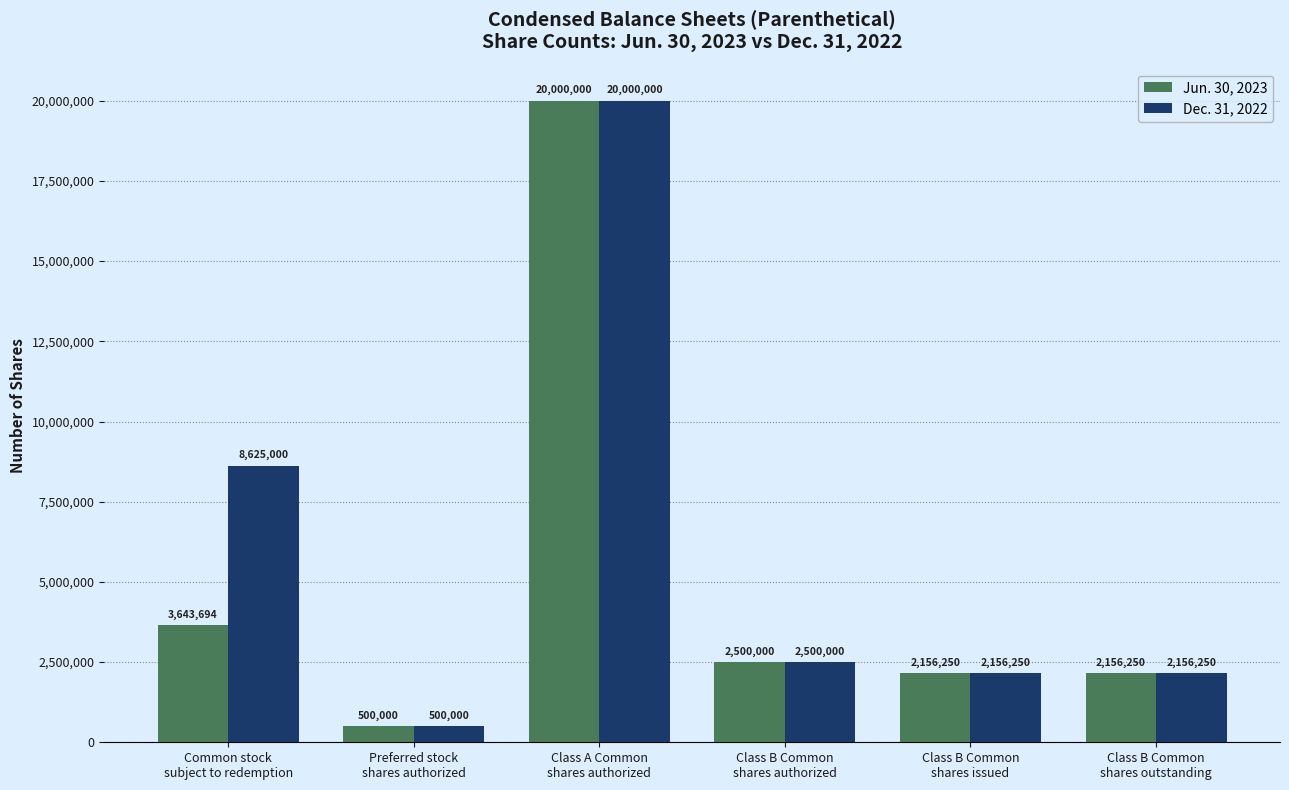

At which category is the sum across all series the highest?

Class A Common
shares authorized